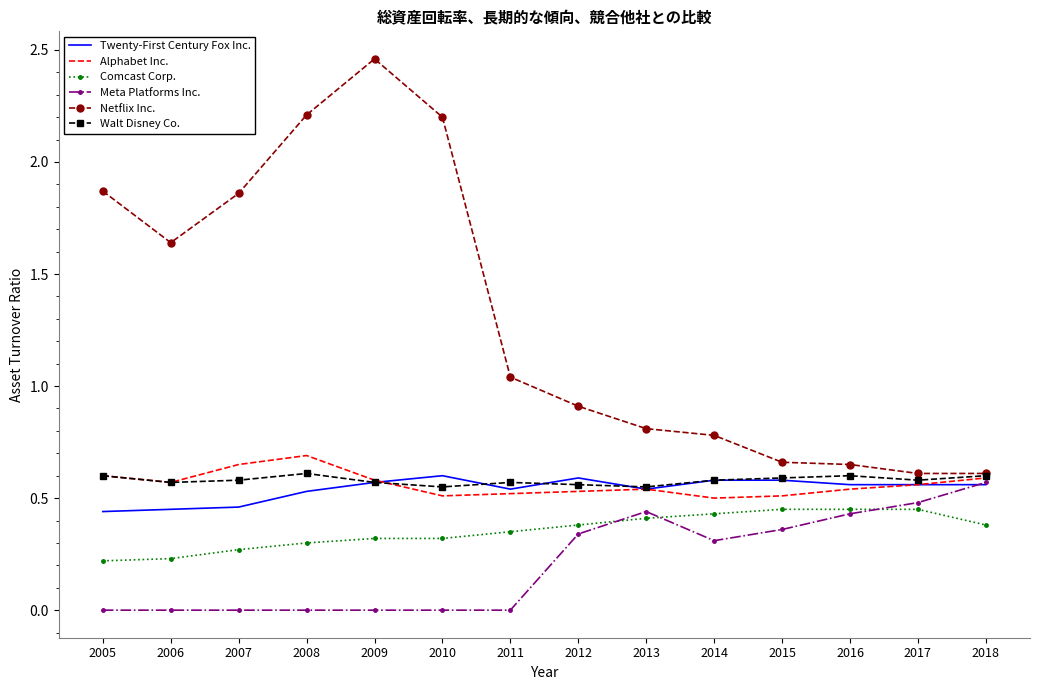

What are all the series names shown in the legend?

Twenty-First Century Fox Inc., Alphabet Inc., Comcast Corp., Meta Platforms Inc., Netflix Inc., Walt Disney Co.